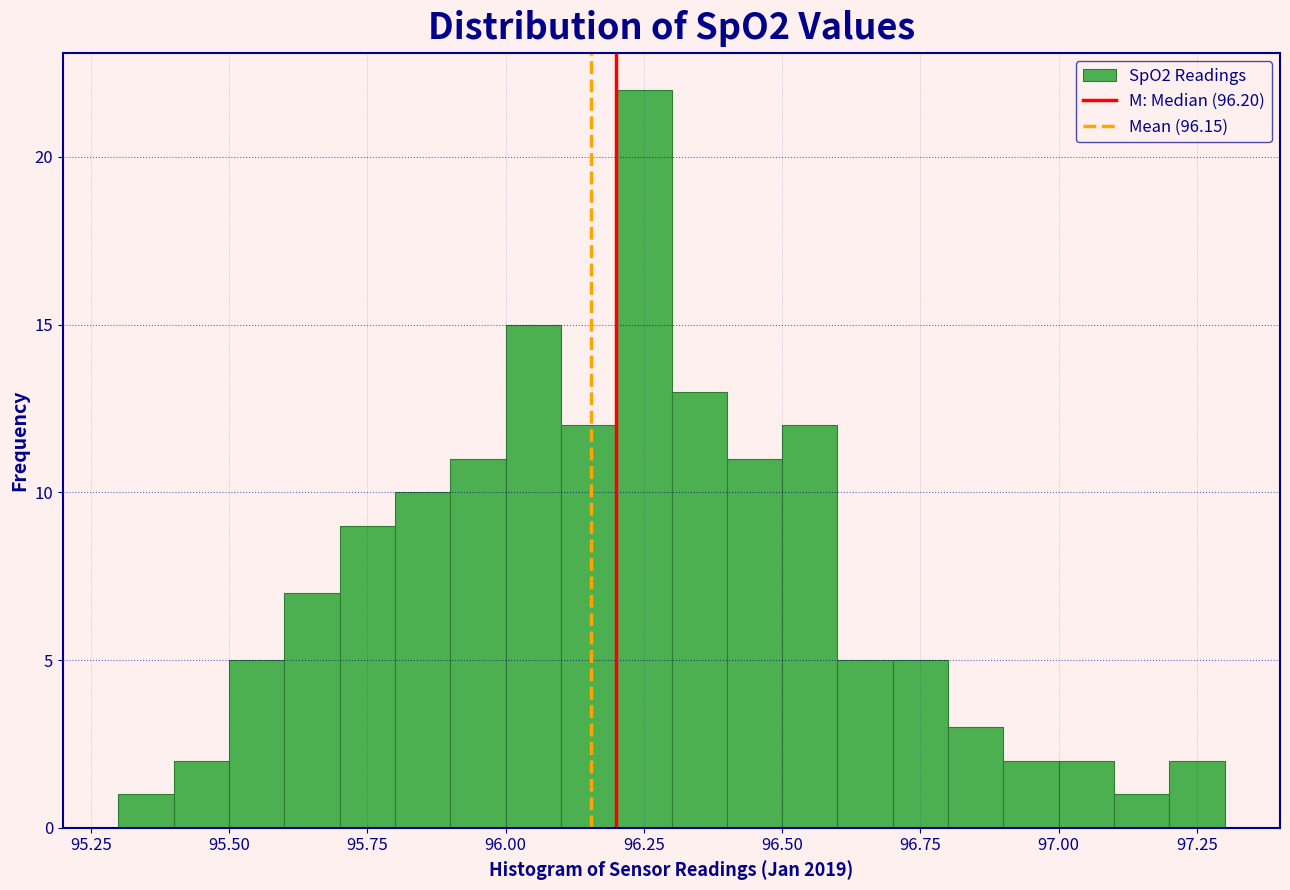

Read against the x-axis, roughly where is the centre of the tallest bar?

96.25